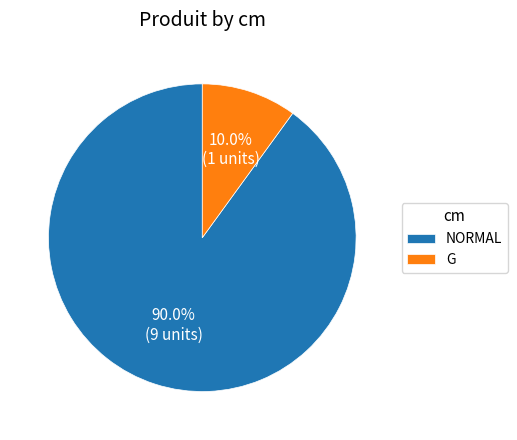

Which slice is the largest?

NORMAL